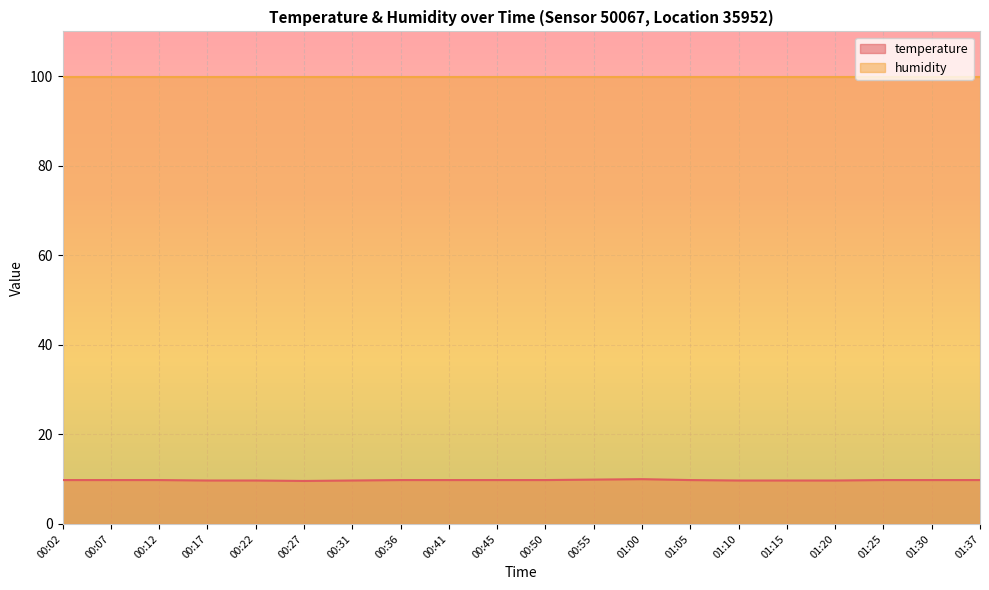

Count the number of categories in the chart.

20